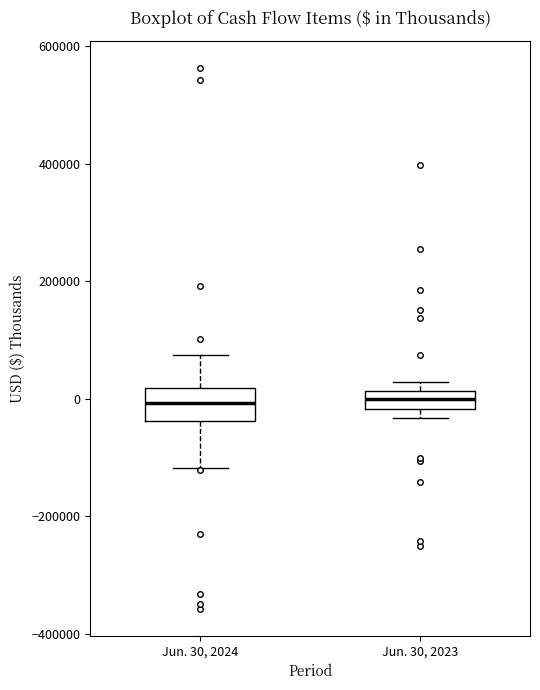

Reading left to right, read every box against the y-axis: the position of its median line, the range the box covers, and the ends of its whiskers. The values are not printed on the chart, so give them approximately, as read against the axis.

Jun. 30, 2024: median 0, box -40000 to 20000, whiskers -120000 to 80000
Jun. 30, 2023: median 0, box -20000 to 20000, whiskers -40000 to 20000 (above the box's upper edge)